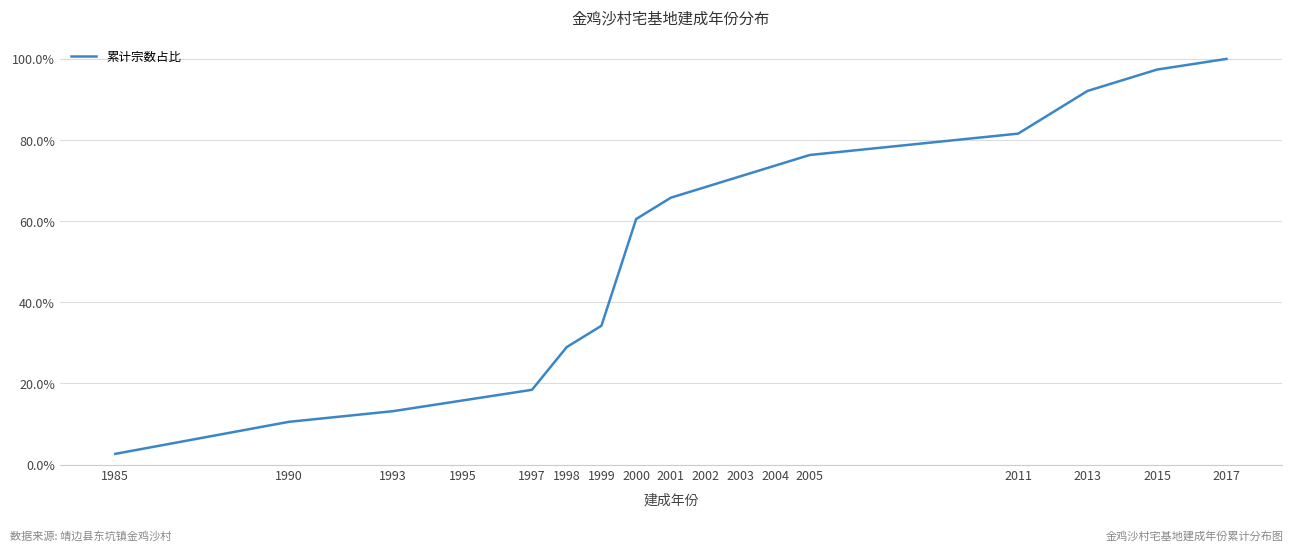

Which label corresponds to the largest value in the chart?

2017